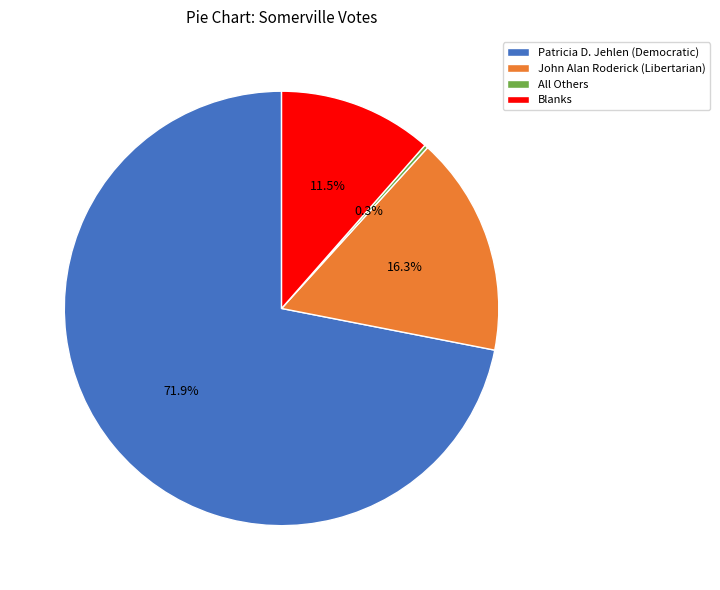

Does Patricia D. Jehlen (Democratic) account for over 50% of the chart?

Yes